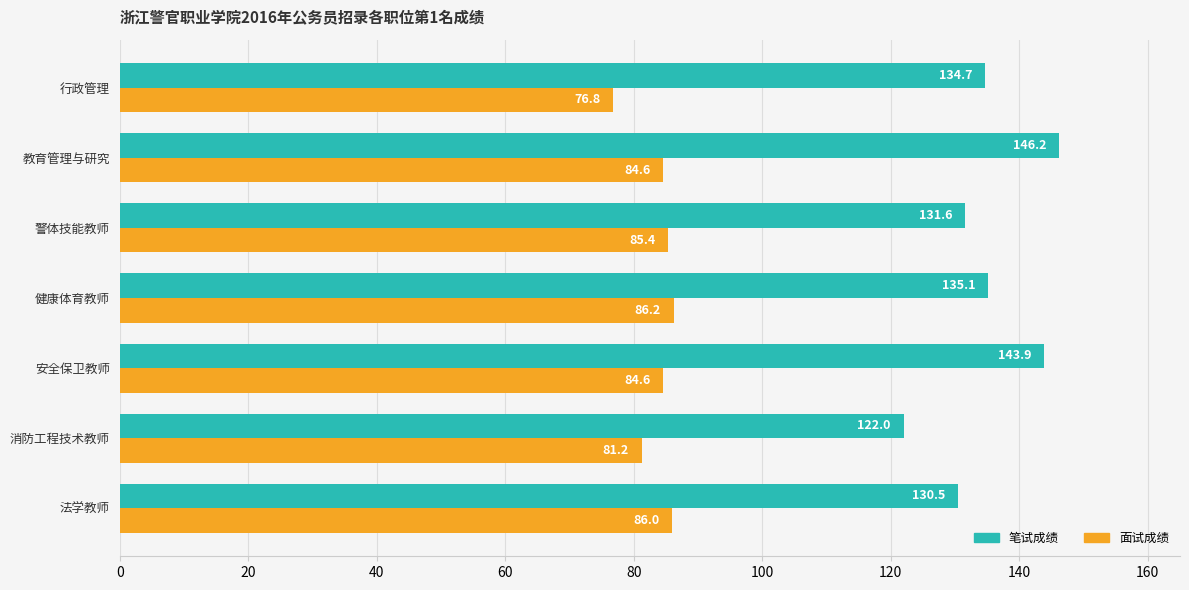

Is it true that 笔试成绩 equals 131.6 at 警体技能教师?

True